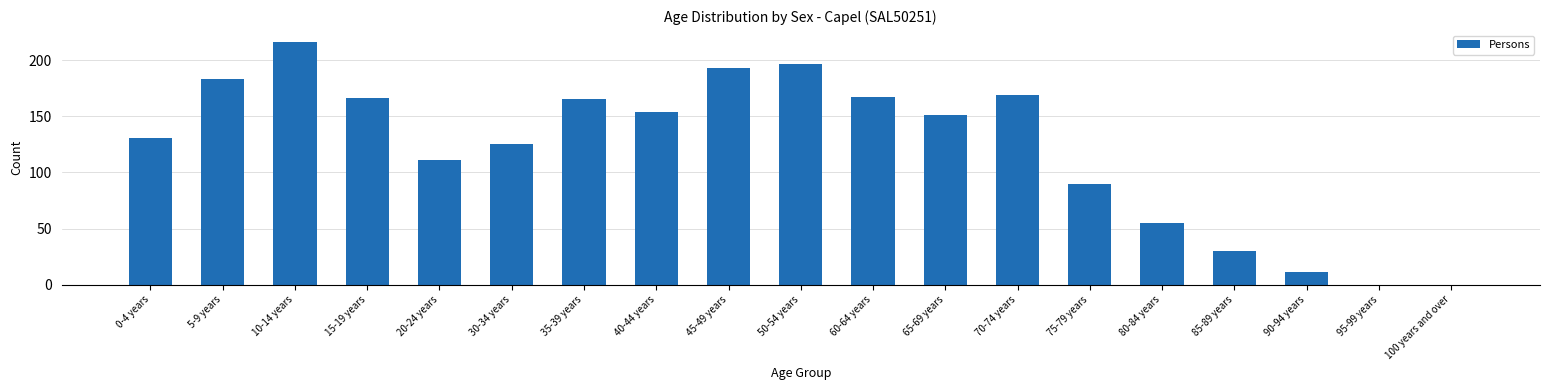

What is the sum of all values?

2314